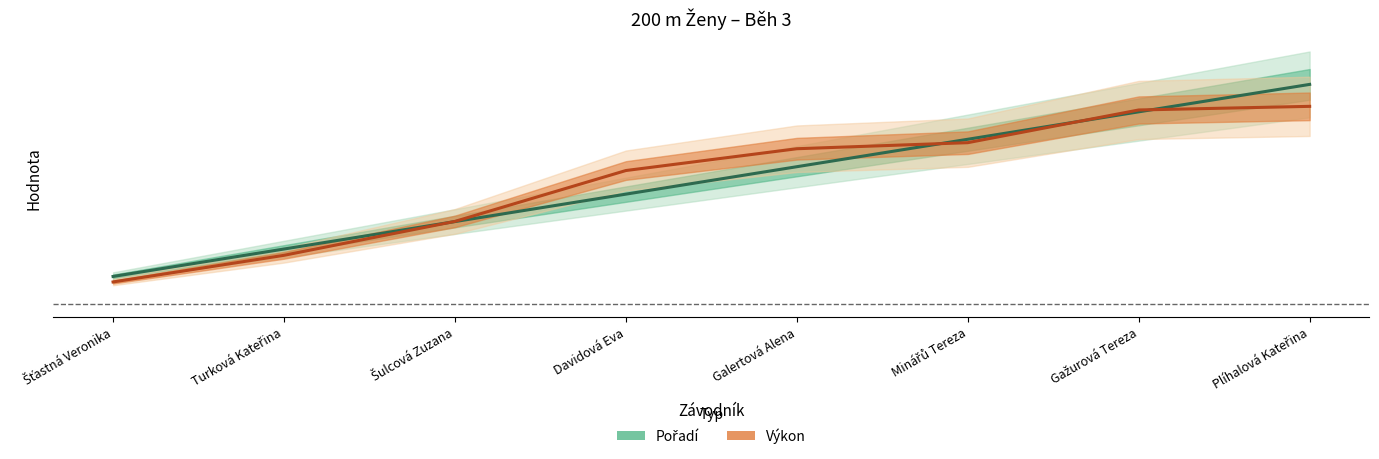

What is the value of the Pořadí point at the 1st from the left?

1.2